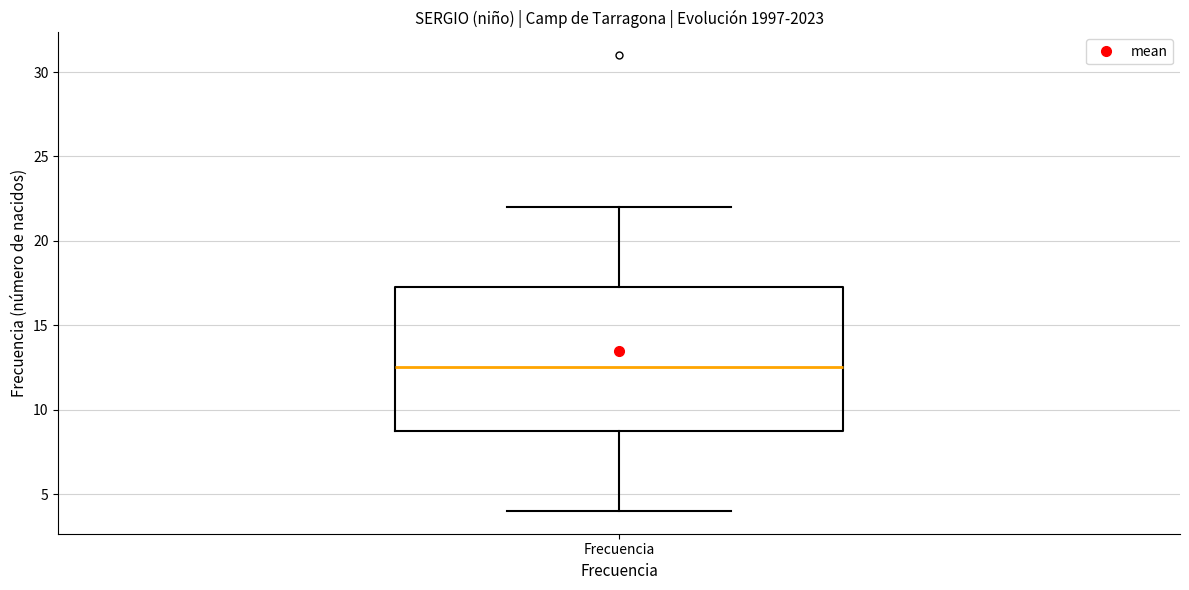

Where does the median line of the box for Frecuencia sit on the y-axis? The values are not printed on the chart, so give them approximately, as read against the axis.

12.5